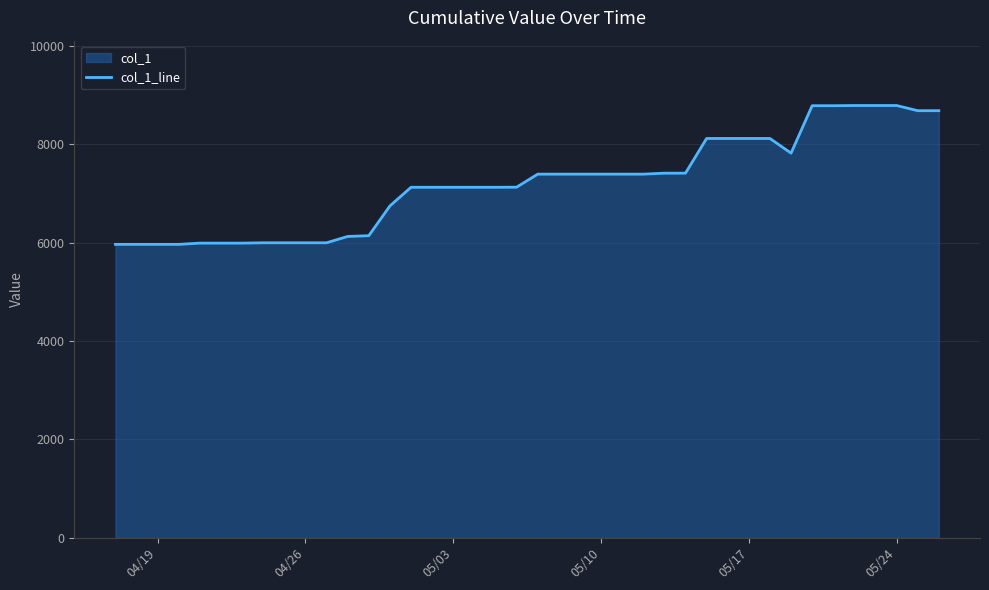

What is the greatest value displayed?

8787